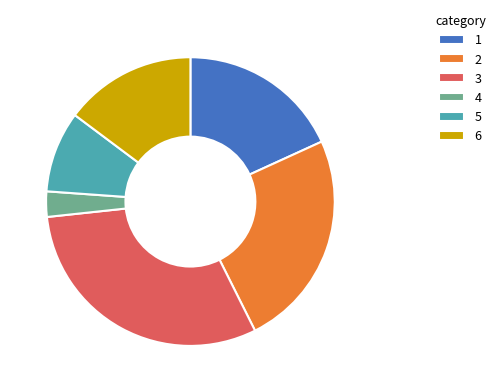

What is the largest slice in the pie chart?

3